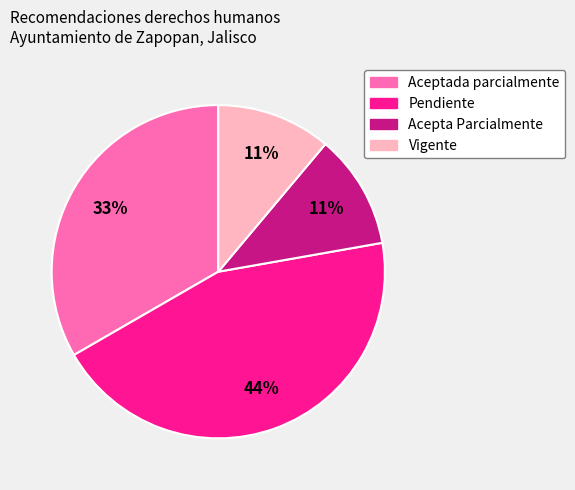

To the nearest percent, what is the average slice percentage?

25%